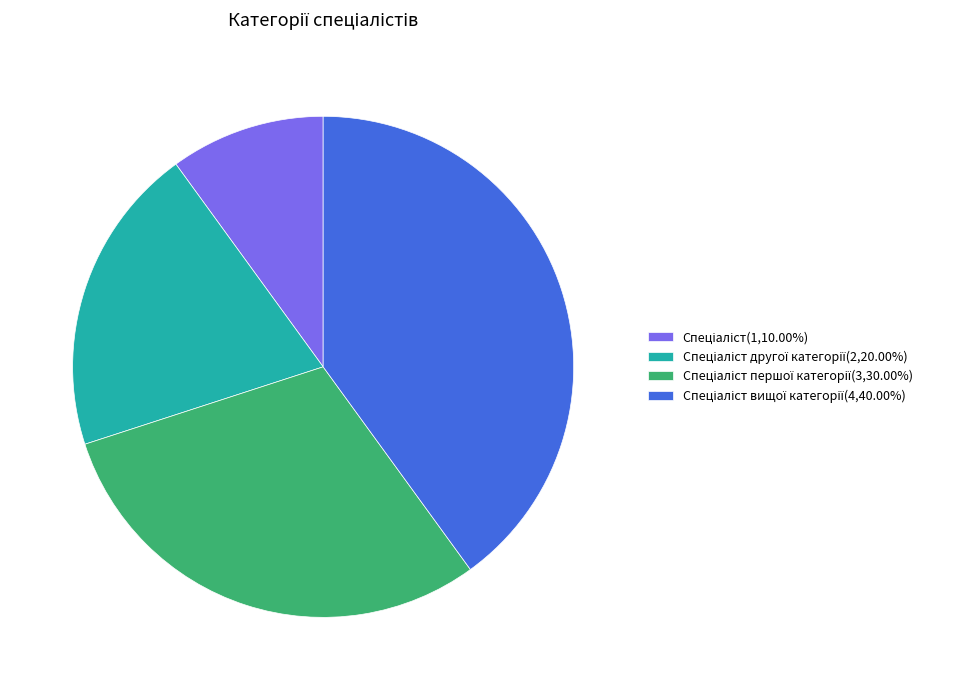

Does any single category account for the majority?

No